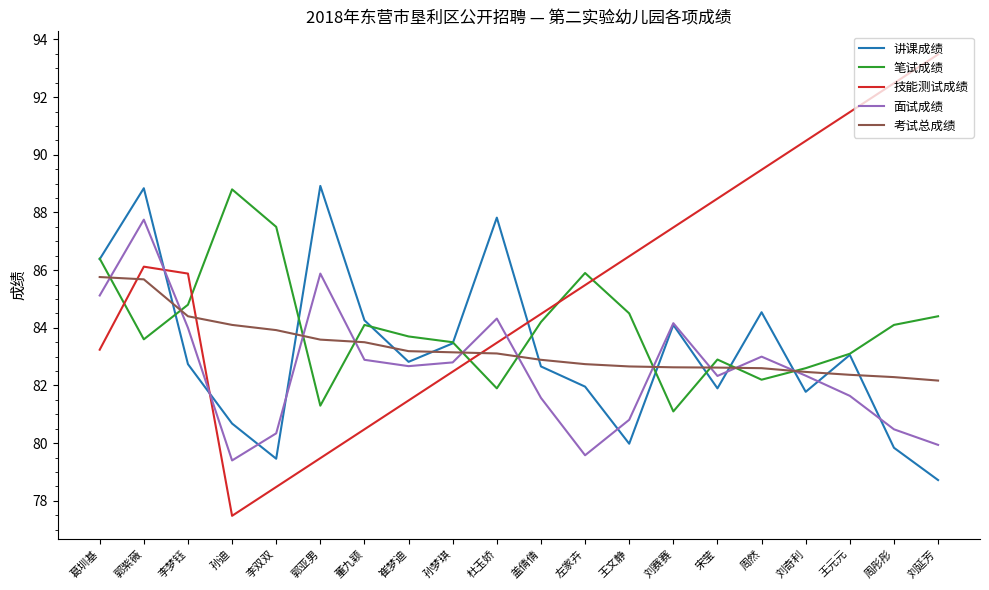

At which category does 技能测试成绩 reach its first local valley?

孙迪